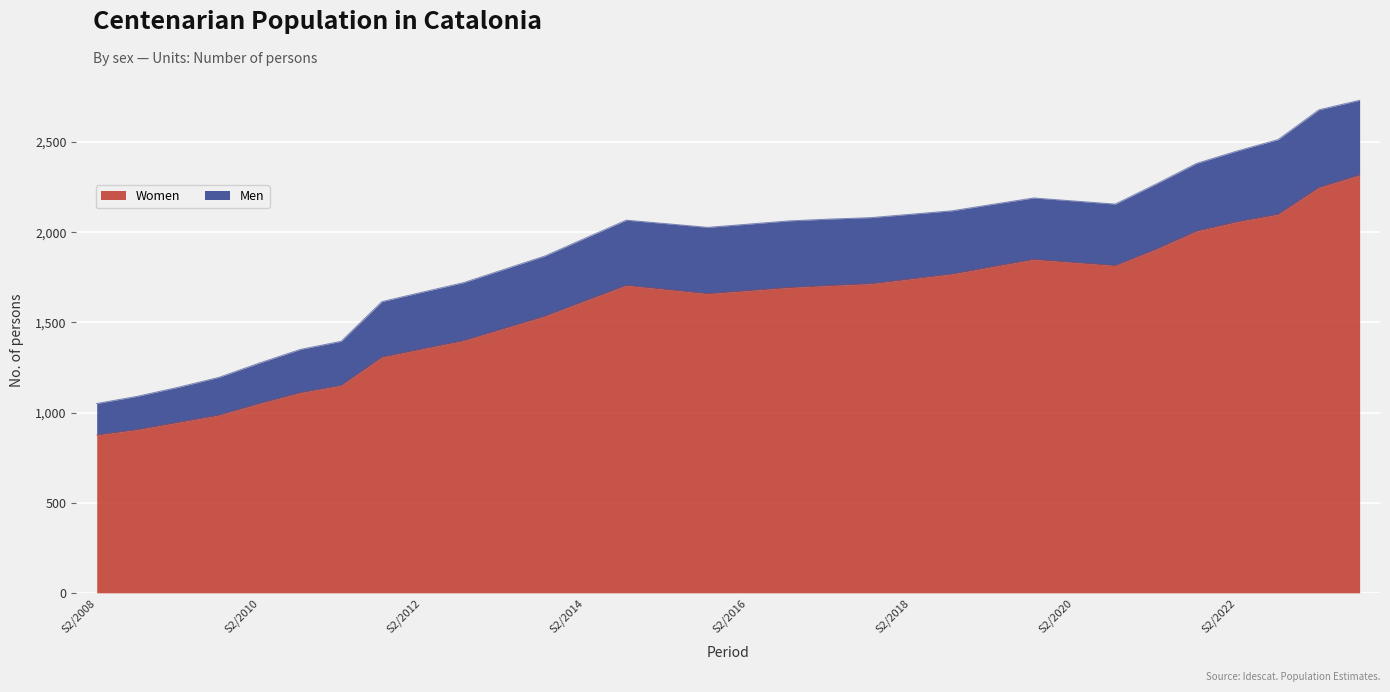

What value does the data have at S1/2022, to the nearest 10?

2010